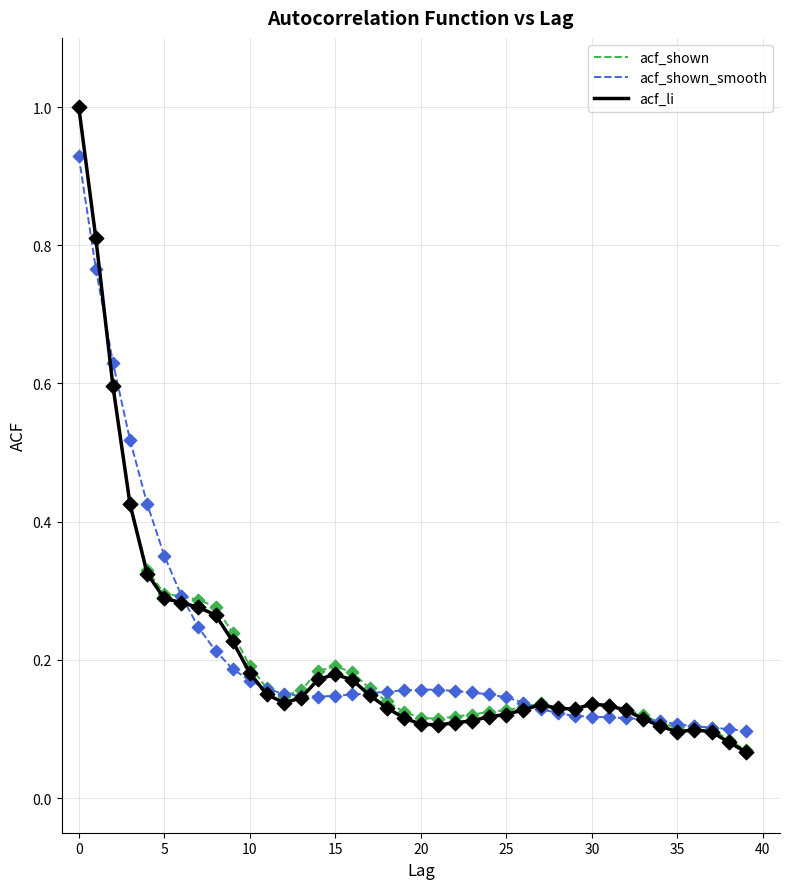

What is the maximum value for acf_li?

1.0